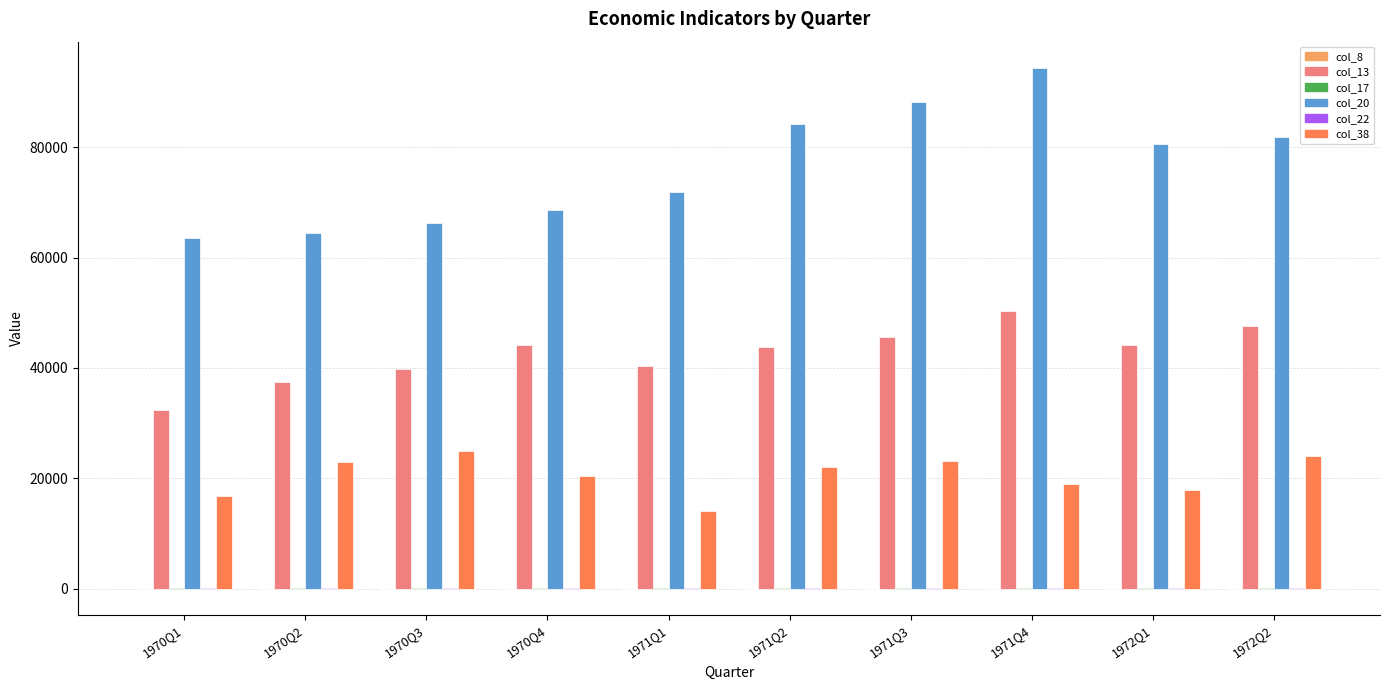

At which category is the sum across all series the highest?

1971Q4